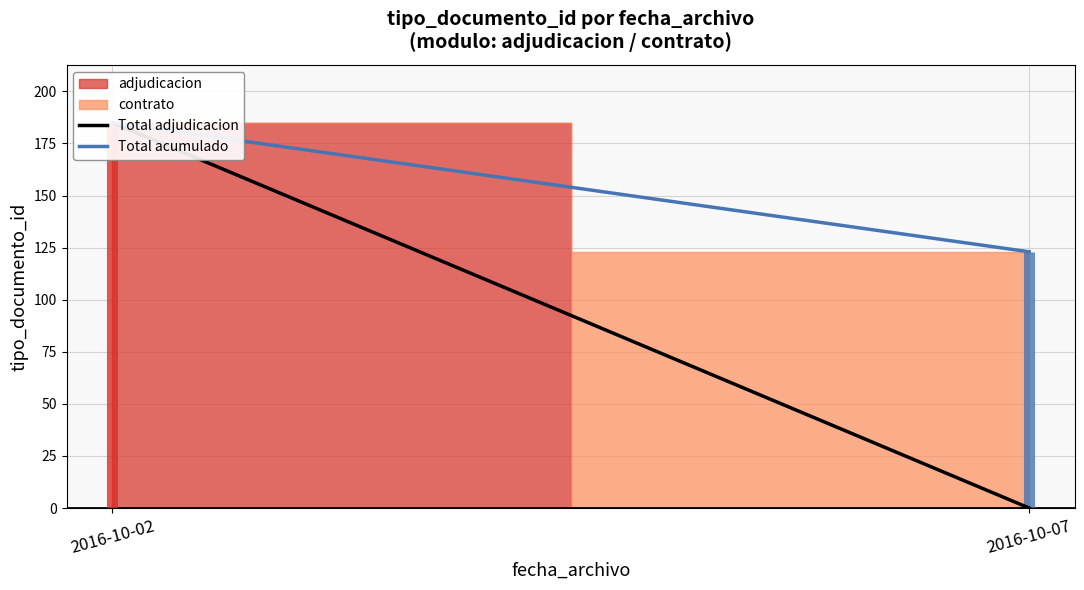

At 2016-10-07, list the series in order from largest to smallest.

Total acumulado, Total adjudicacion